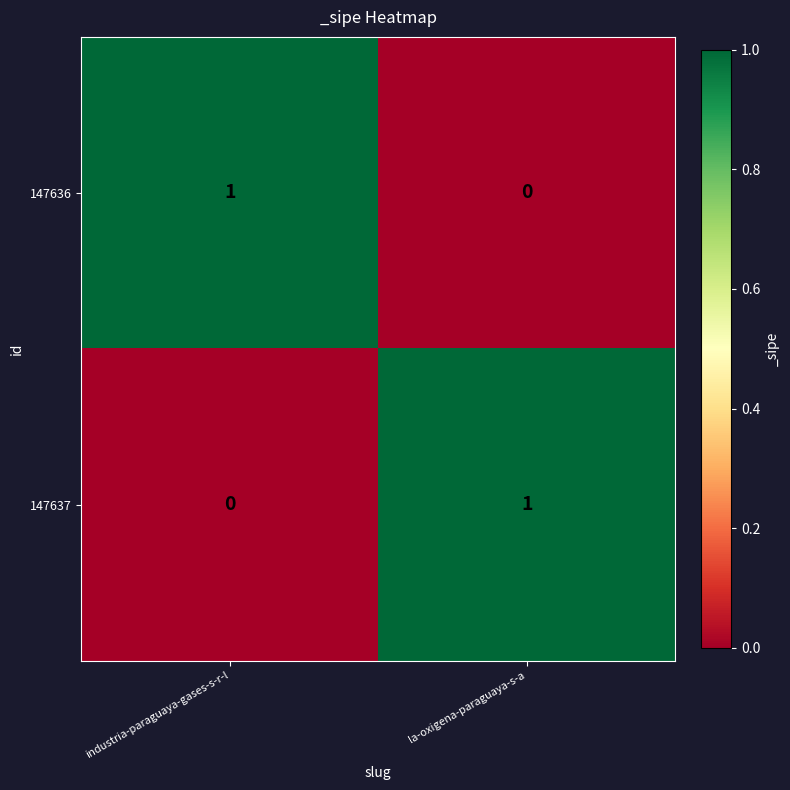

The 147636 series shows 1 at industria-paraguaya-gases-s-r-l. True or false?

True